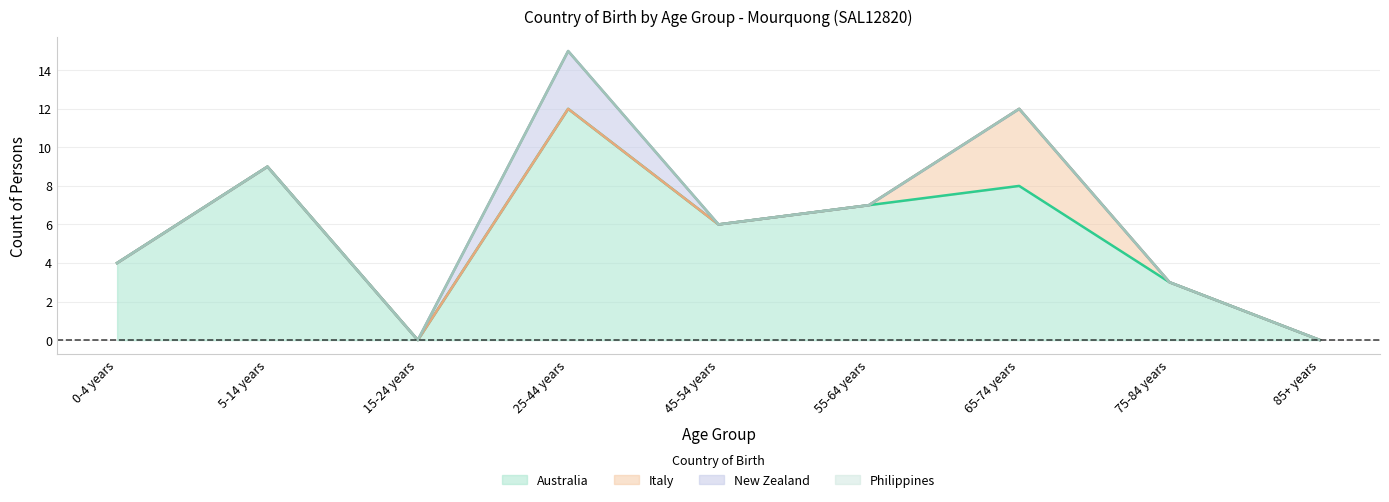

How many data points in Italy are above 0?

1